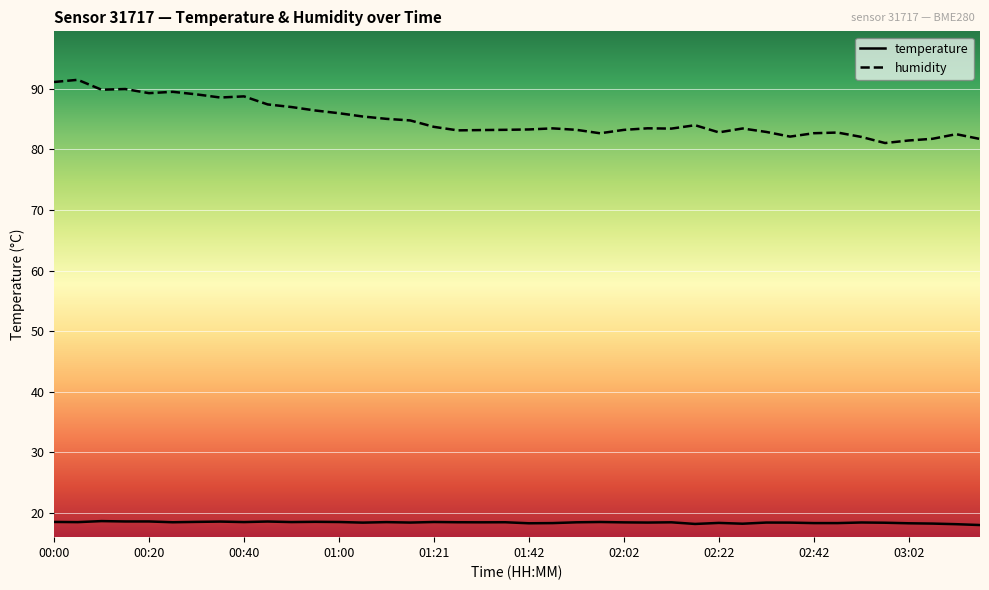

What is the minimum value for temperature?

18.0